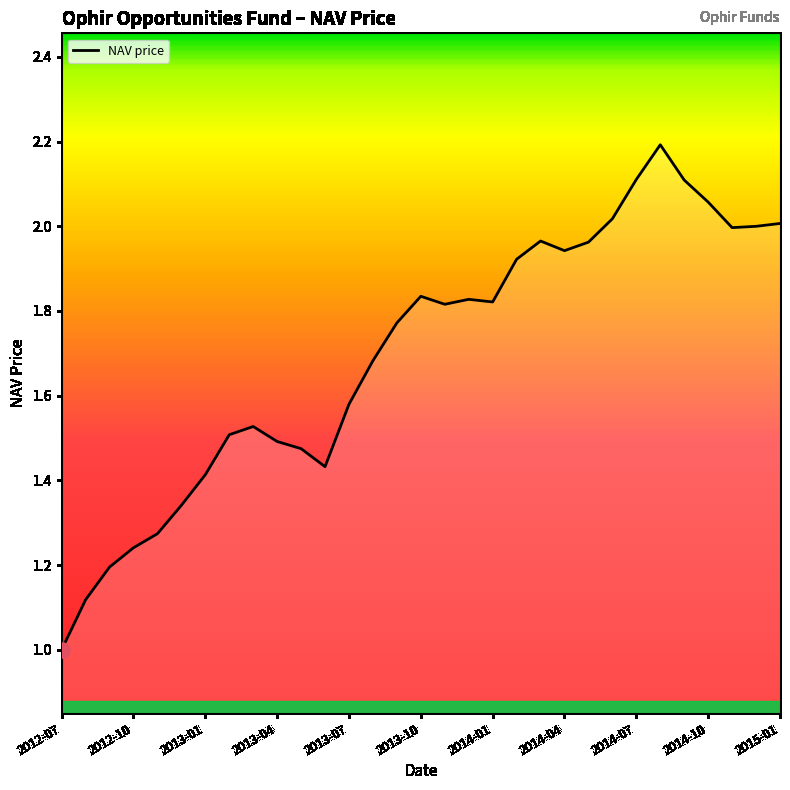

What is the maximum value shown in the chart?

2.2